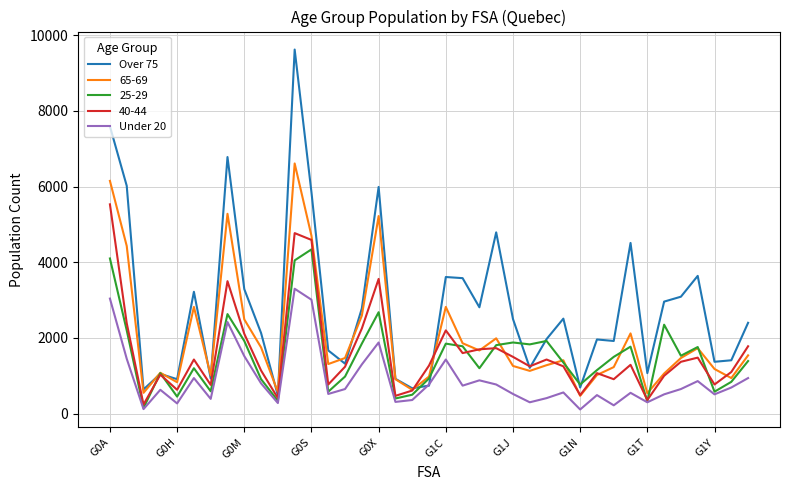

Which series has the widest spread of values?

Over 75